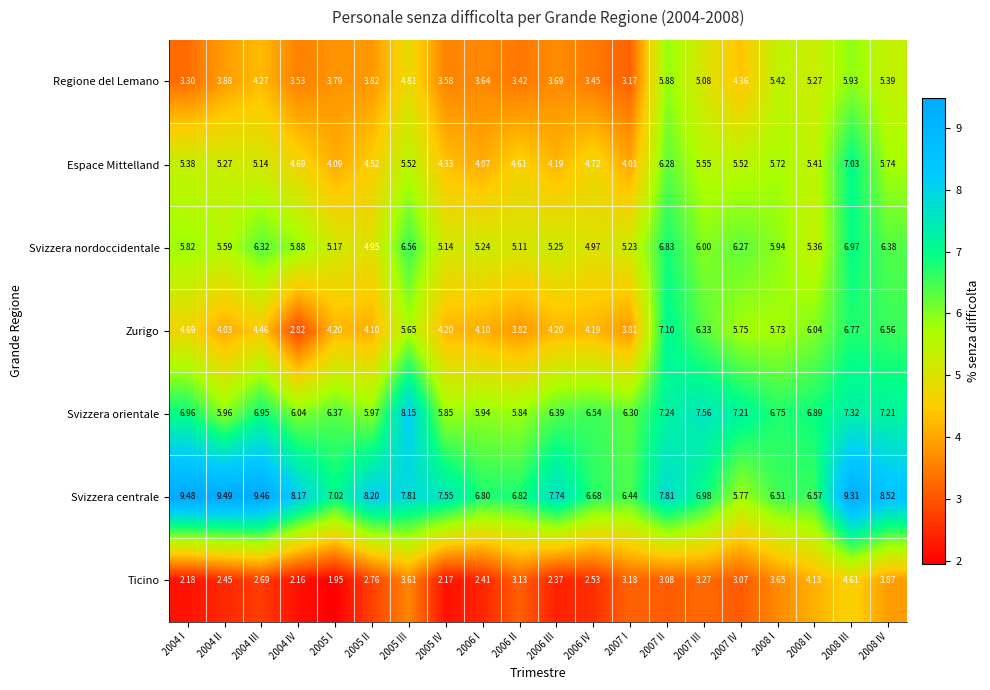

Is the value of Zurigo at 2005 IV greater than the value of Svizzera nordoccidentale at 2008 I?

No